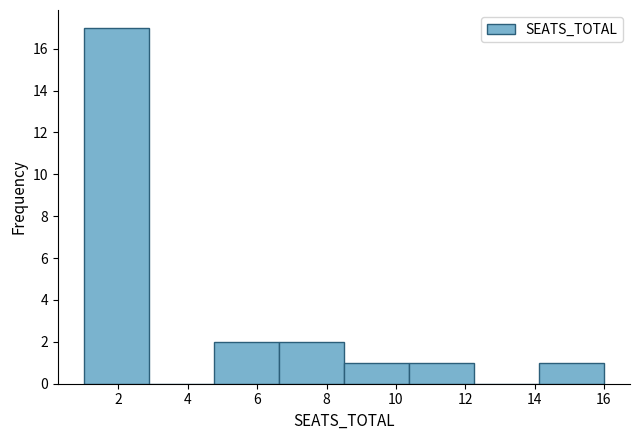

Over which range of the x-axis is the bar tallest?

1.0 to 2.8